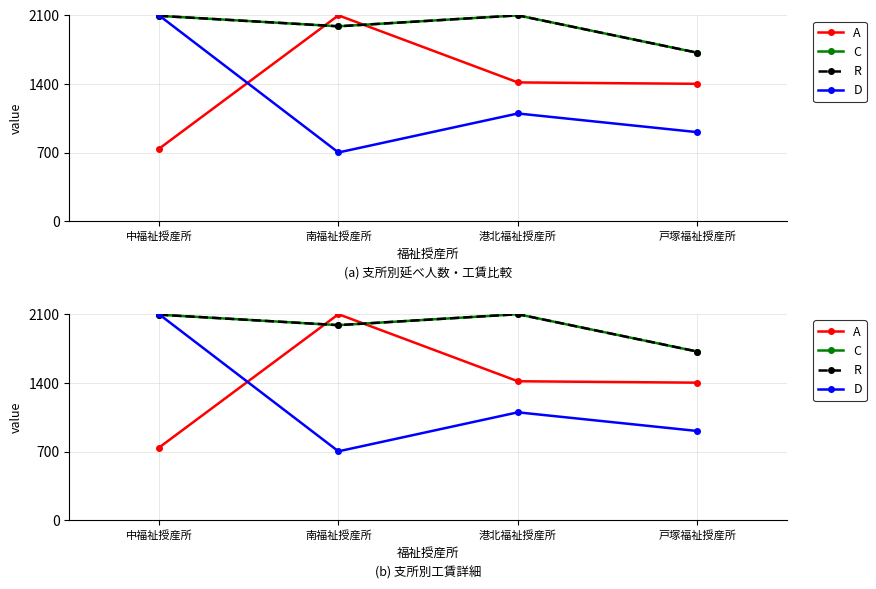

Between 中福祉授産所 and 南福祉授産所, which is larger?

南福祉授産所